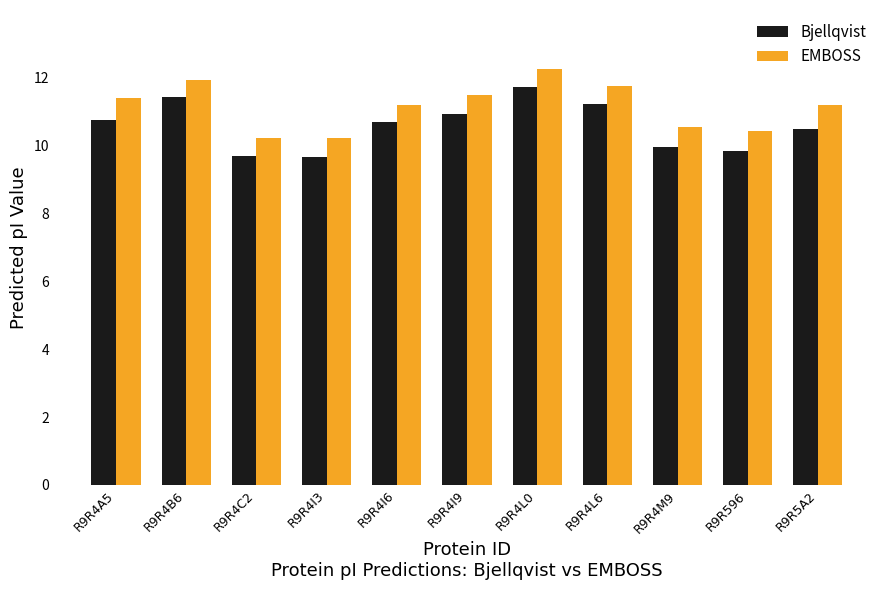

At which label does EMBOSS first exceed 11?

R9R4A5